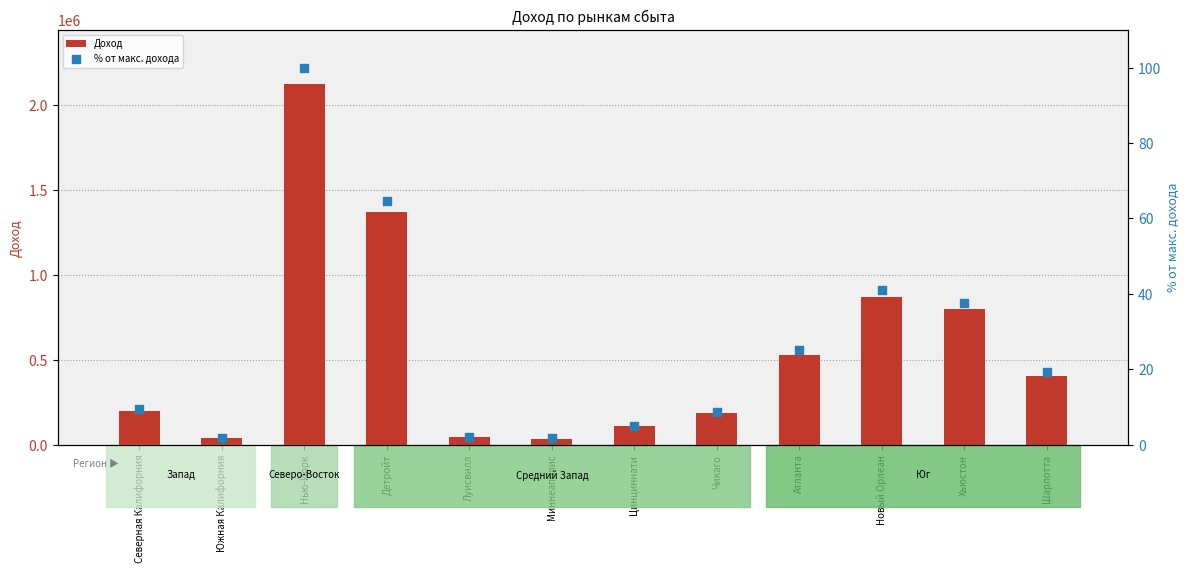

At how many categories does at least one series exceed 1960005?

1